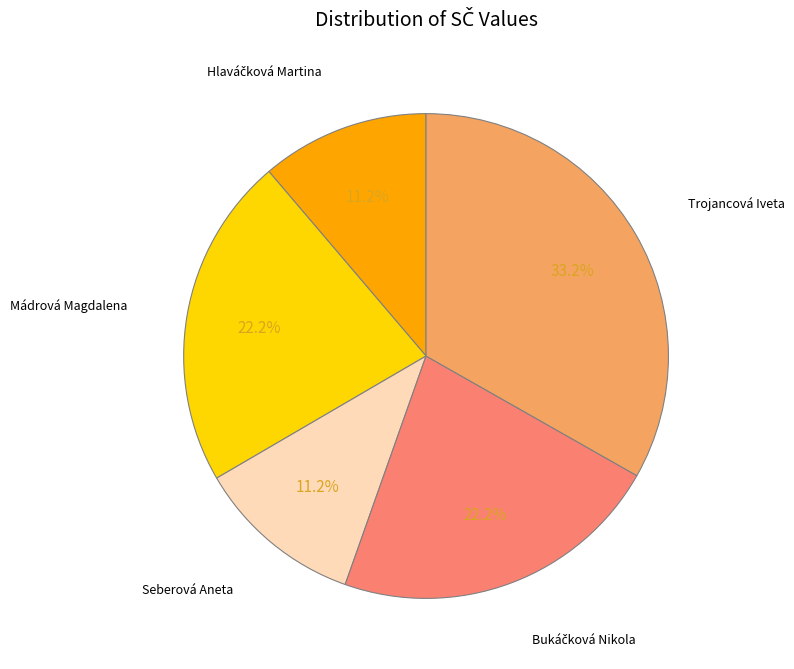

Is there a majority slice in this chart?

No